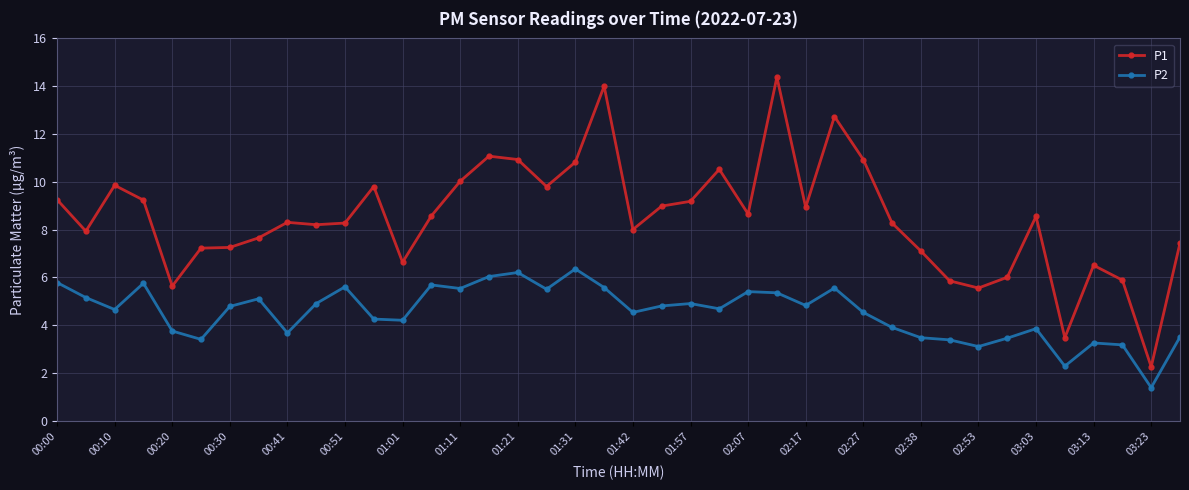

List the series in order of their overall mean, highest first.

P1, P2